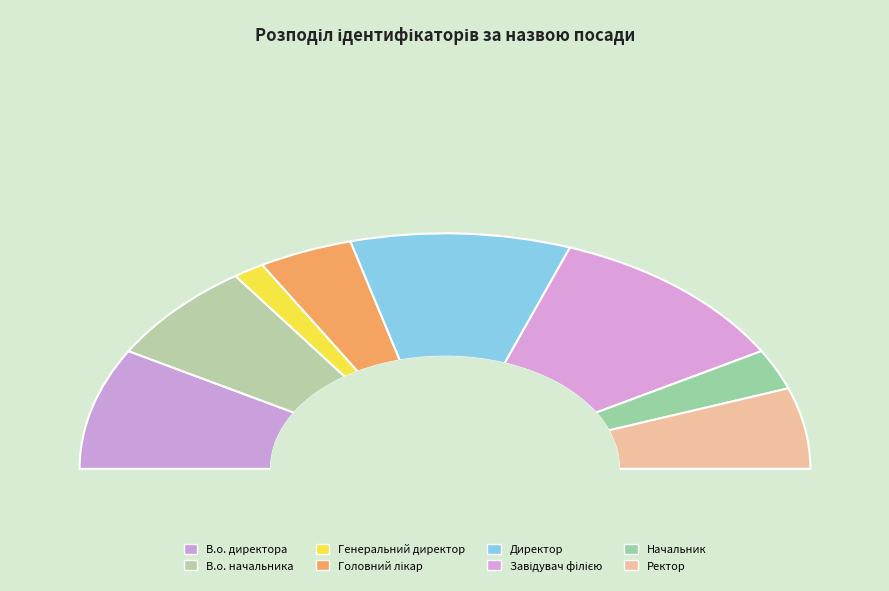

Approximately how many times larger is the value at Головний лікар compared to В.о. директора?

0.5